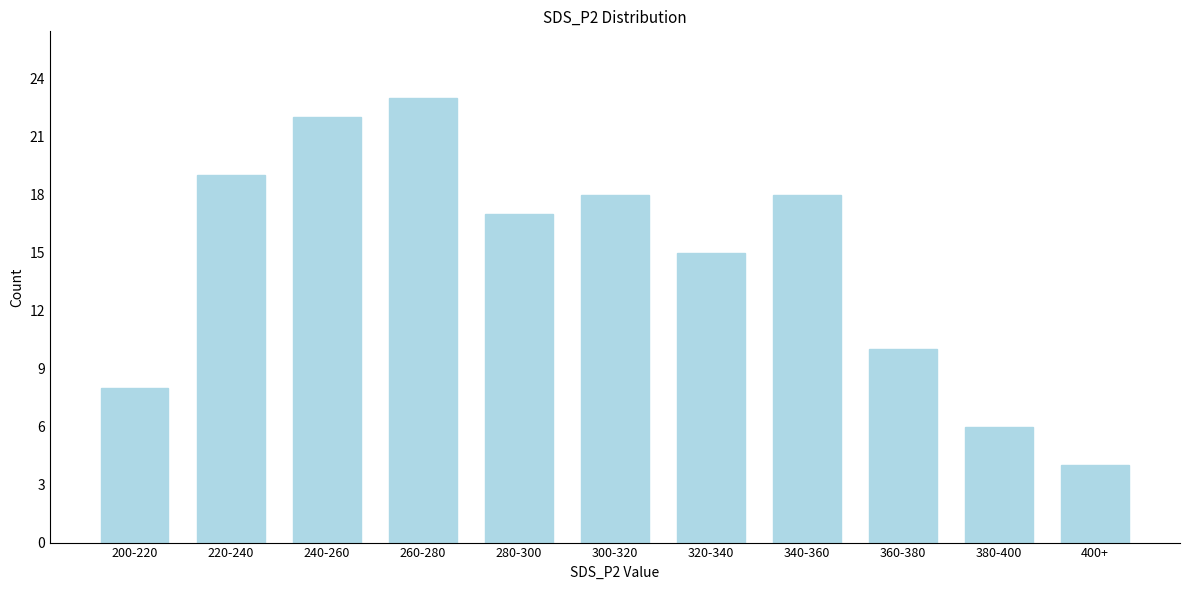

Reading left to right, list all the values displayed in this chart.

200-220=8	220-240=19	240-260=22	260-280=23	280-300=17	300-320=18	320-340=15	340-360=18	360-380=10	380-400=6	400+=4